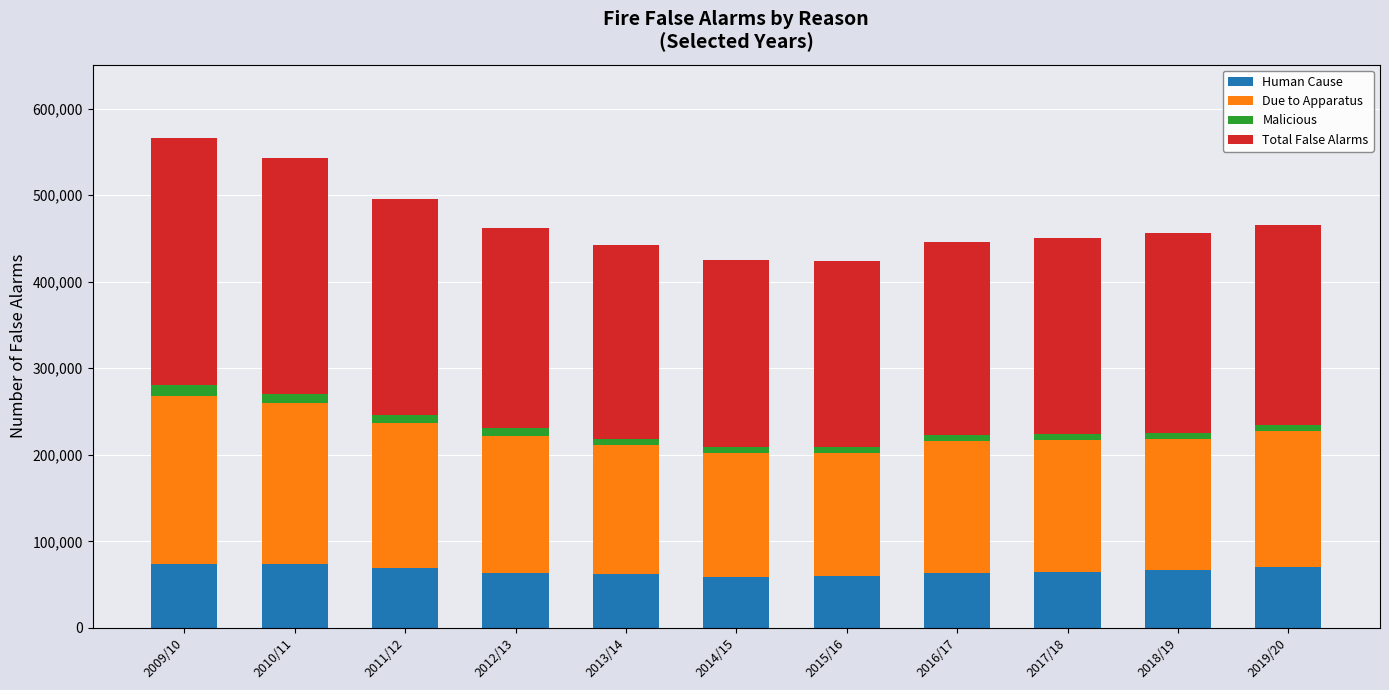

At which category is the sum across all series the highest?

2009/10